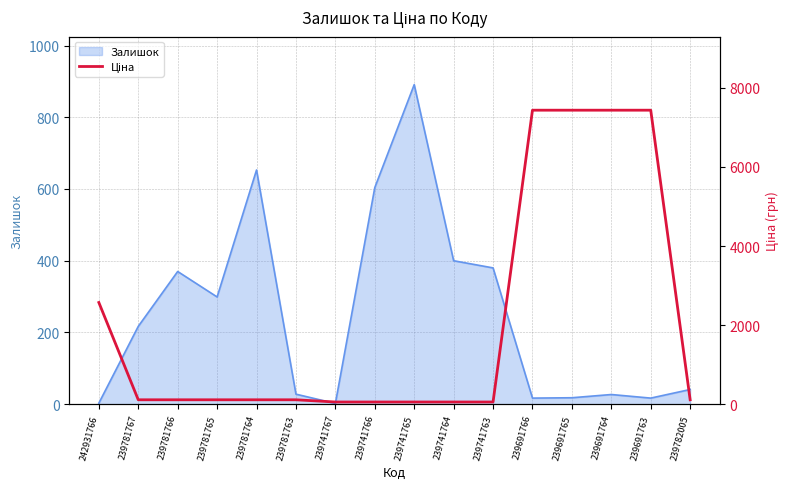

True or false: Залишок has a value of 3 at 242931766.

True